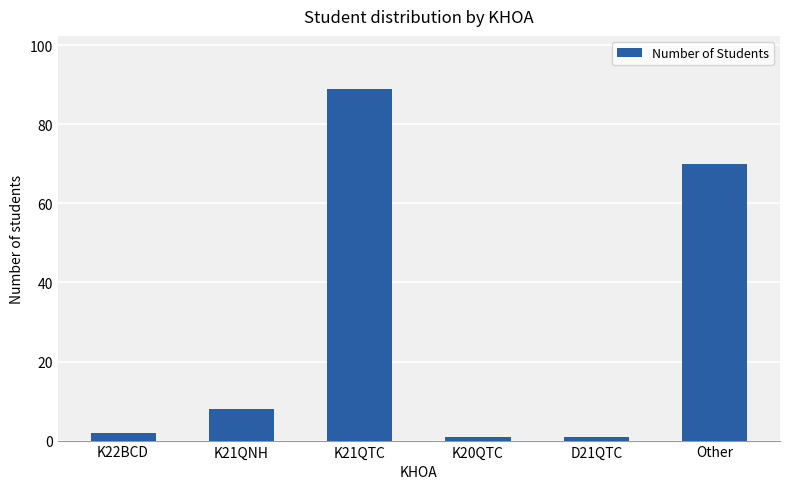

Reading left to right, transcribe all the data shown in this chart.

2	8	89	1	1	70